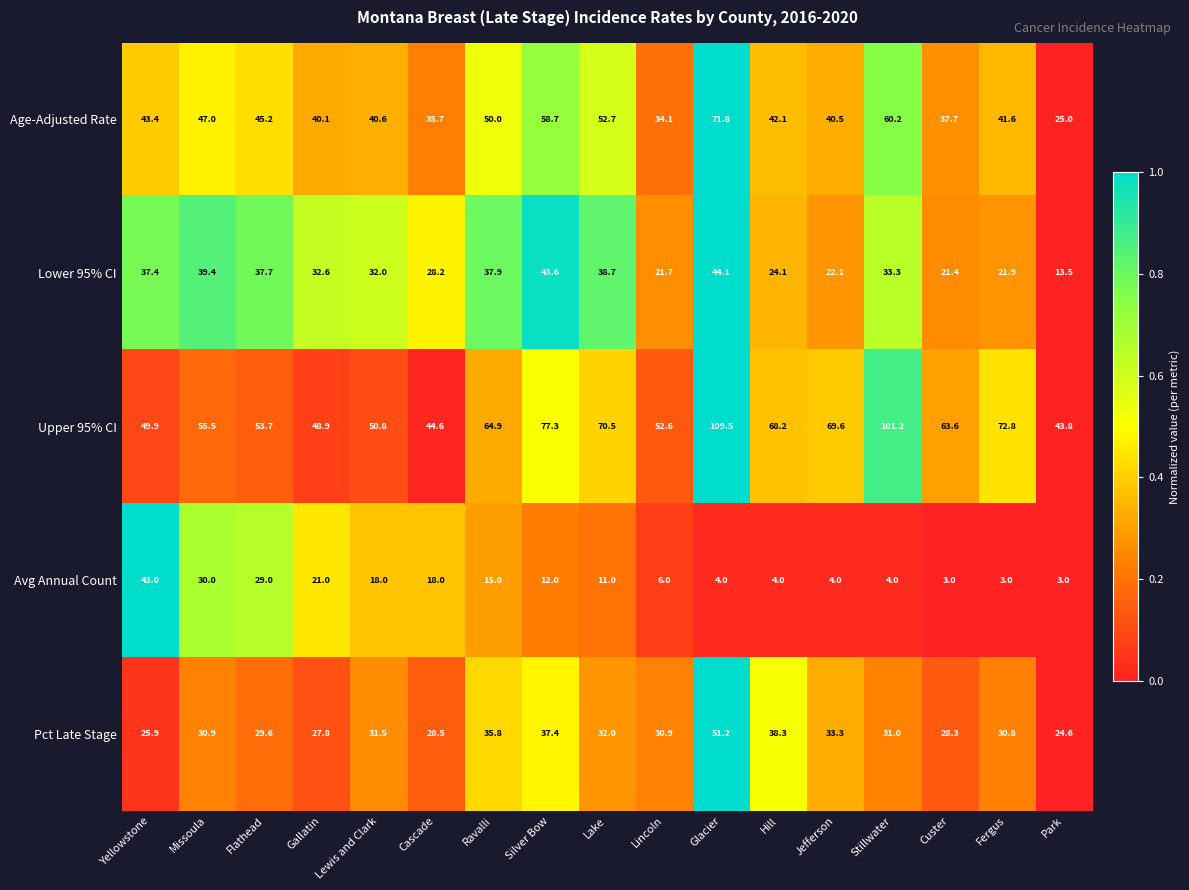

What is the spread (max minus min) of values at Lake?

59.5